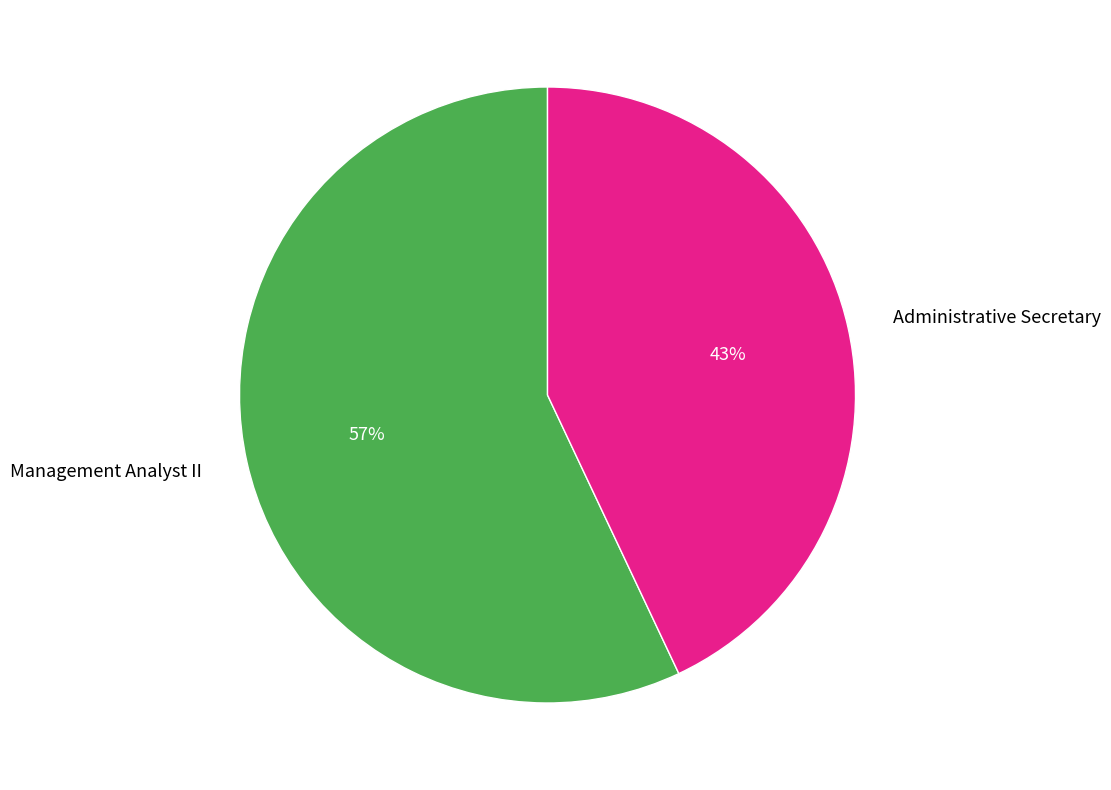

How many segments does this pie chart have?

2